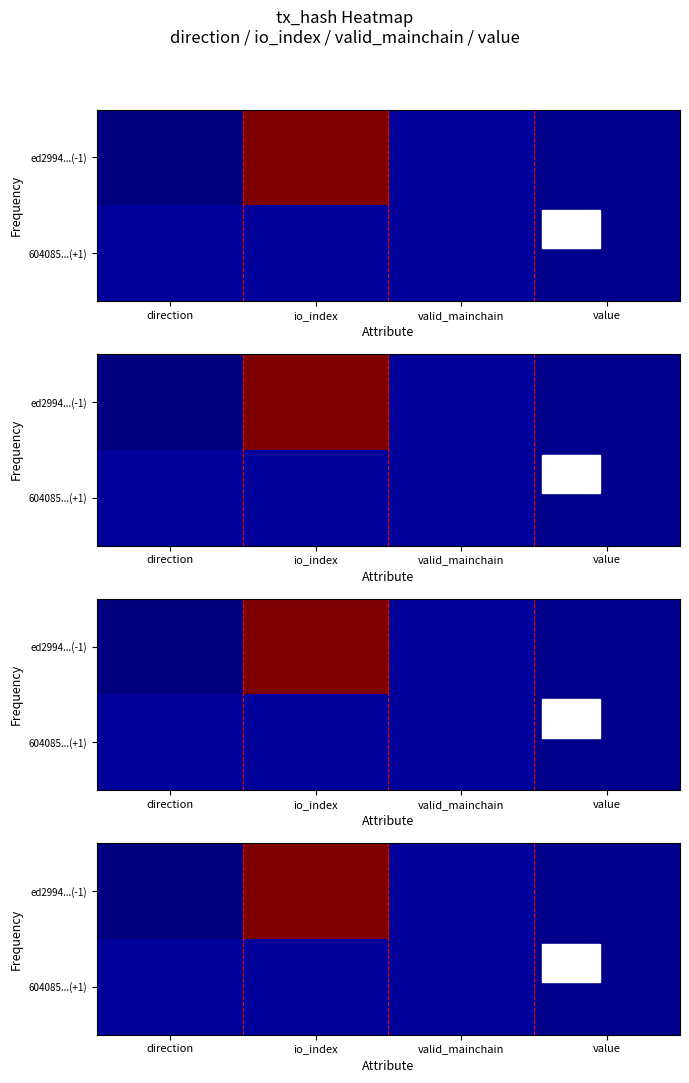

The 604085...(+1) series shows 0 at value. True or false?

True